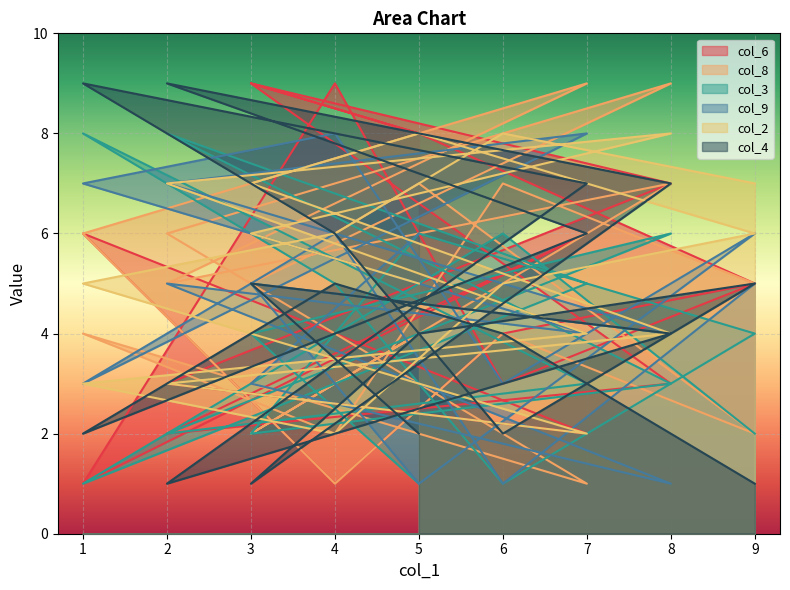

Which category has the lowest value in the col_9 series?

8